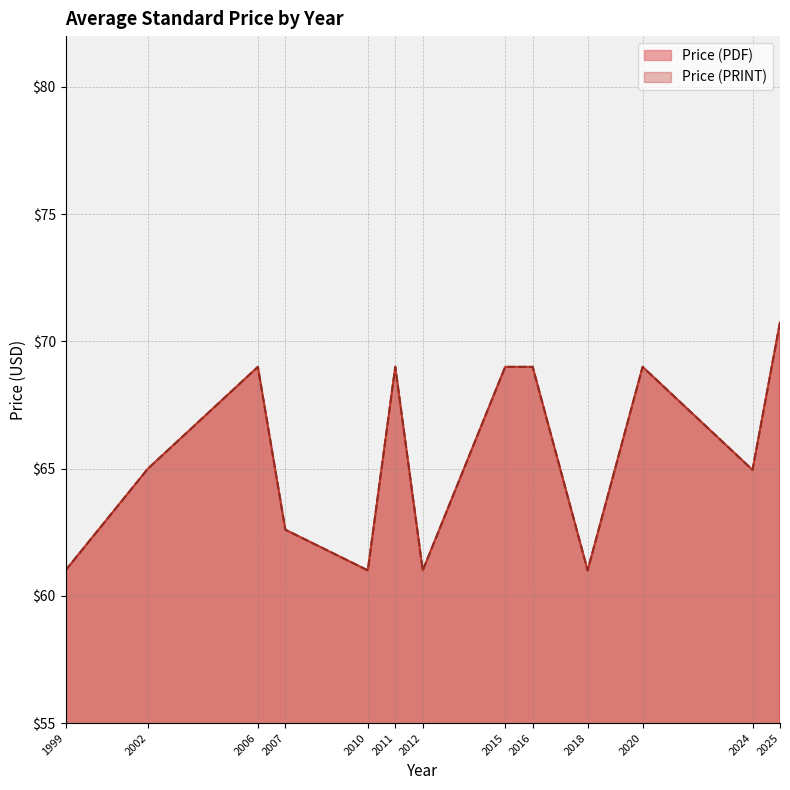

What is the total value across all series at 2024?

138